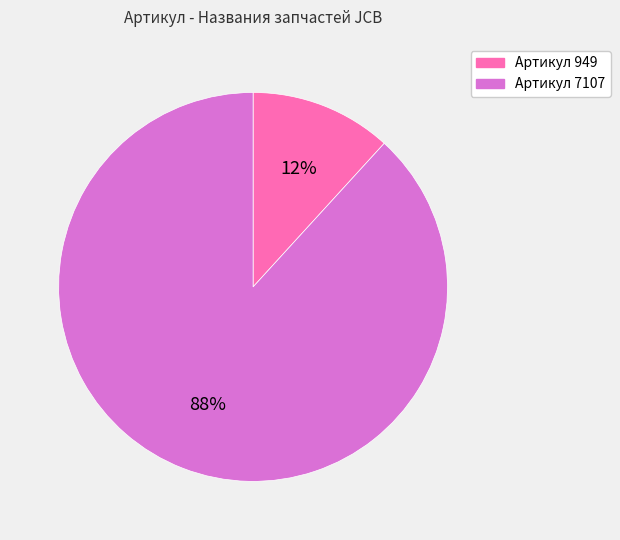

Which category accounts for the majority?

Артикул 7107